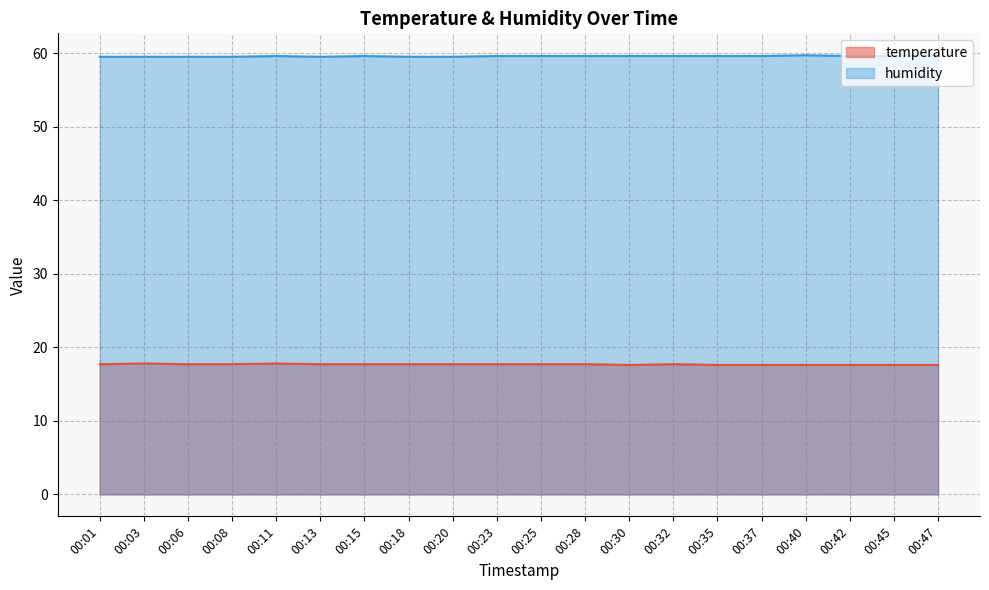

Which has a higher value, 00:11 or 00:40?

00:11